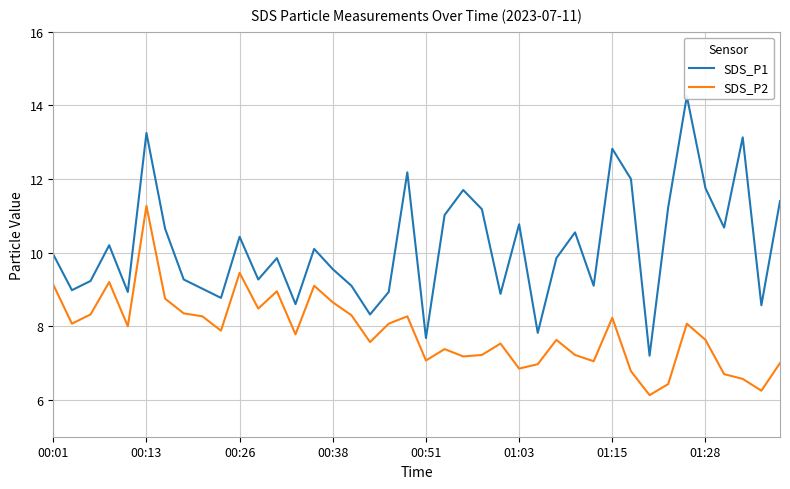

The value of SDS_P2 at 00:51 is 2.9. True or false?

False